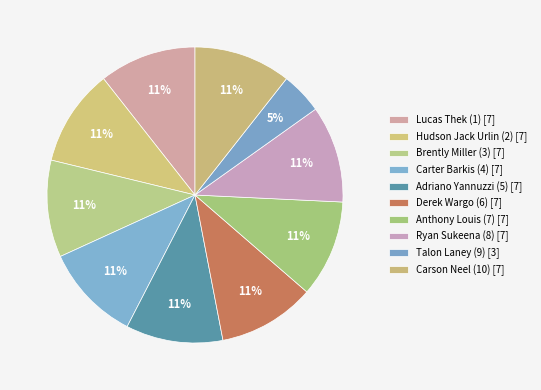

How many segments does this pie chart have?

10